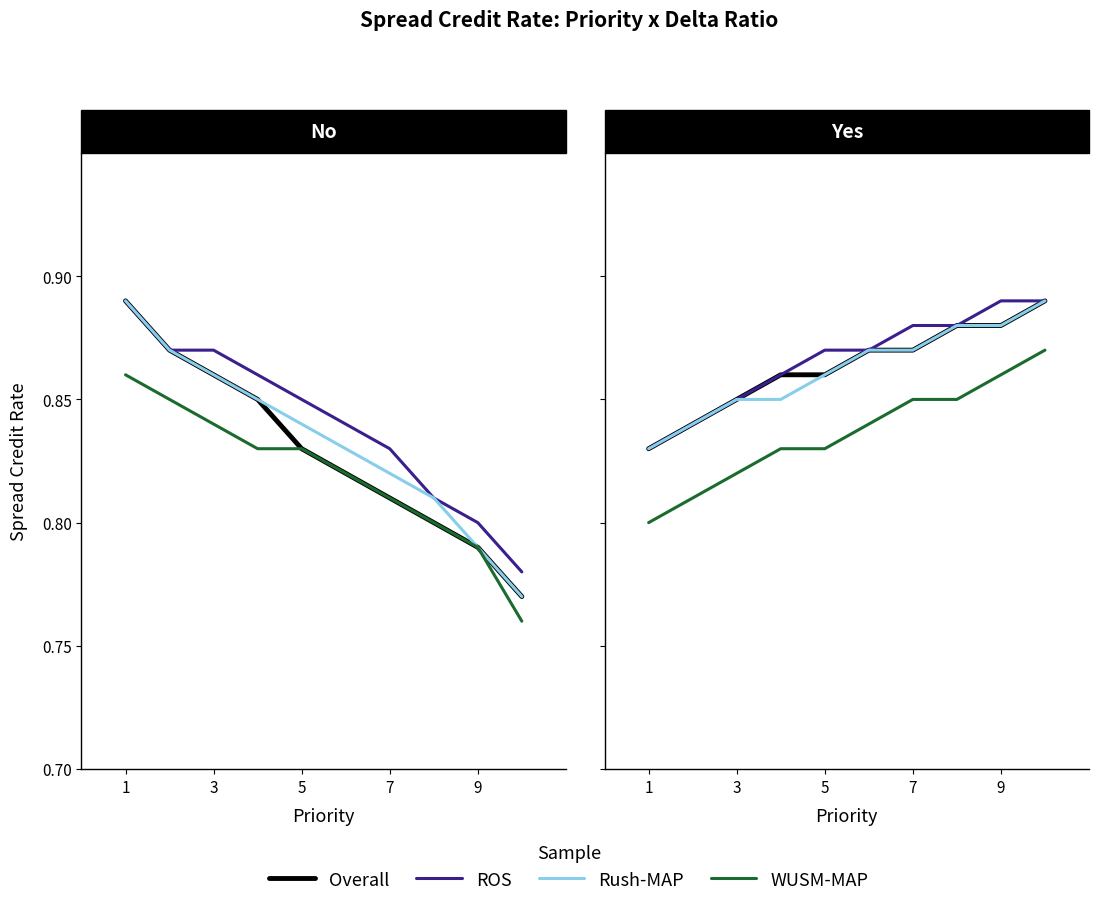

True or false: WUSM-MAP and Overall cross at least once.

False